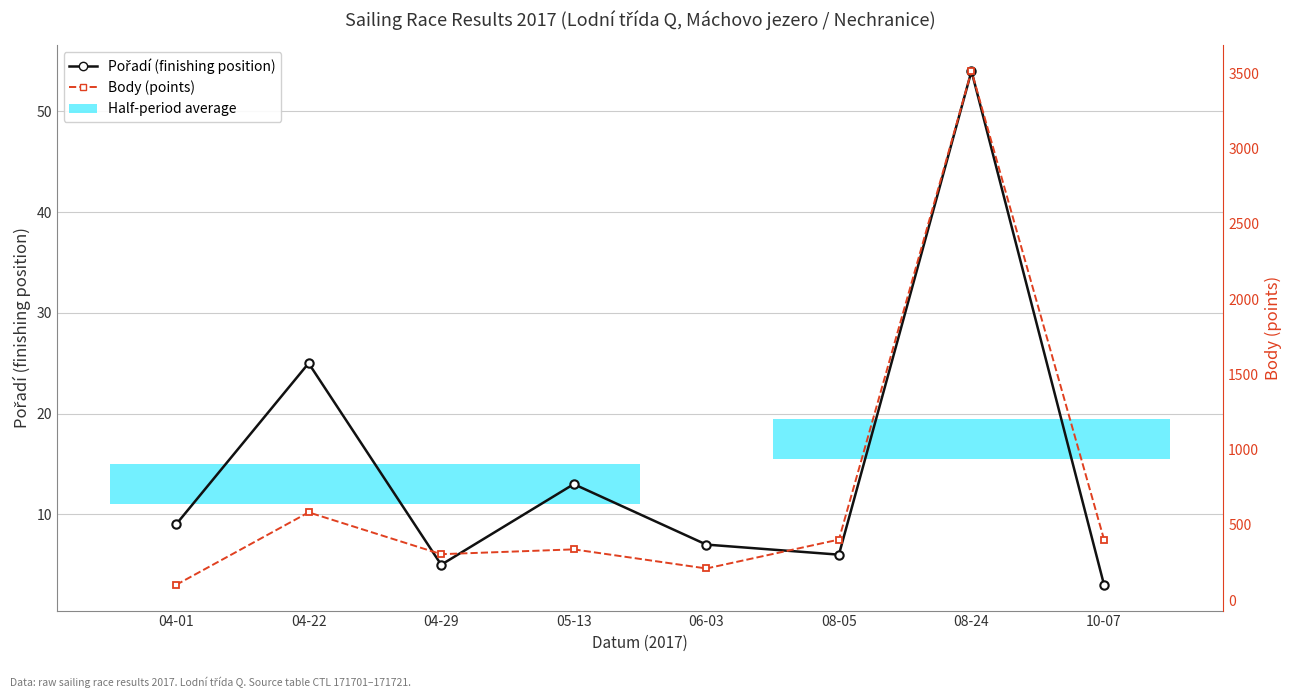

Reading left to right, transcribe all the data shown in this chart.

Pořadí (finishing position): 04-01=9	04-22=25	04-29=5	05-13=13	06-03=7	08-05=6	08-24=54	10-07=3
Body (points): 04-01=101	04-22=583	04-29=305	05-13=337	06-03=210	08-05=402	08-24=3515	10-07=402